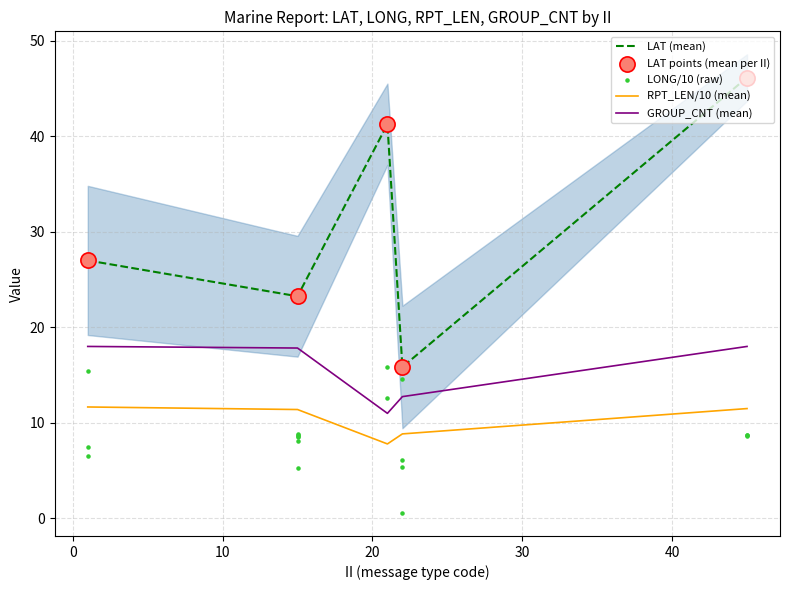

True or false: RPT_LEN/10 (mean) and LAT (mean) cross at least once.

False